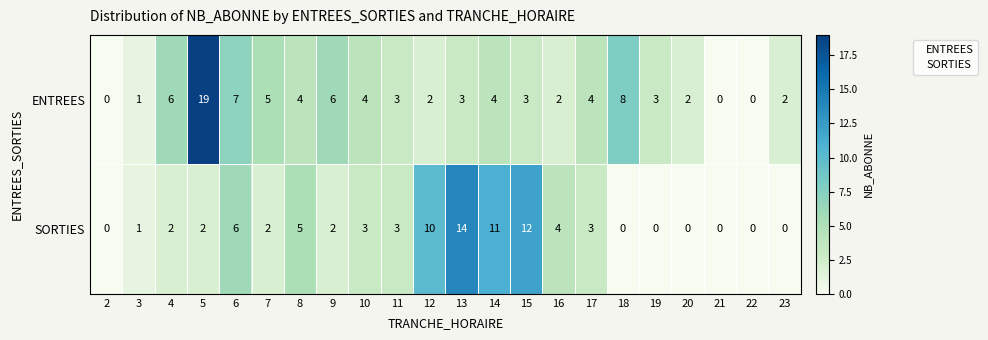

What is the highest value of the ENTREES series?

19